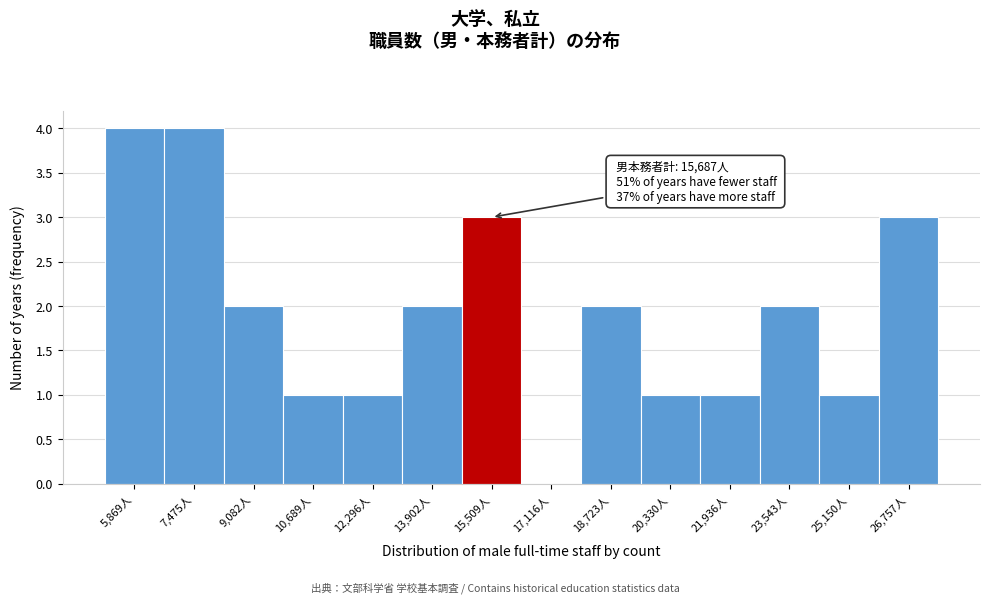

Reading left to right, what are all the values shown in this chart?

5,869人=4	7,475人=4	9,082人=2	10,689人=1	12,296人=1	13,902人=2	15,509人=3	17,116人=0	18,723人=2	20,330人=1	21,936人=1	23,543人=2	25,150人=1	26,757人=3